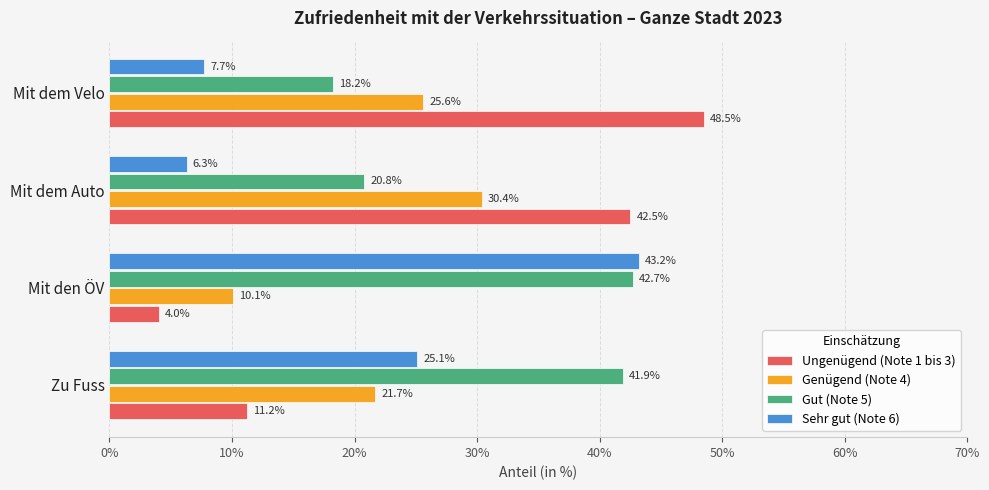

Count the number of categories in the chart.

4